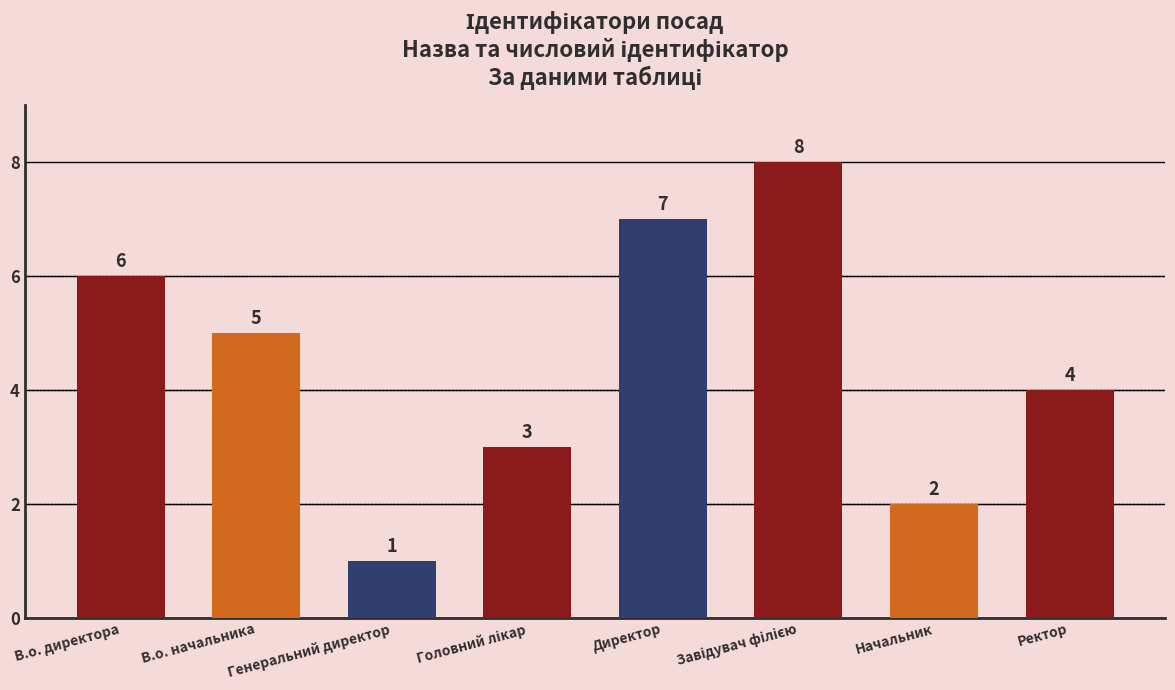

What position from the left is Генеральний директор?

3